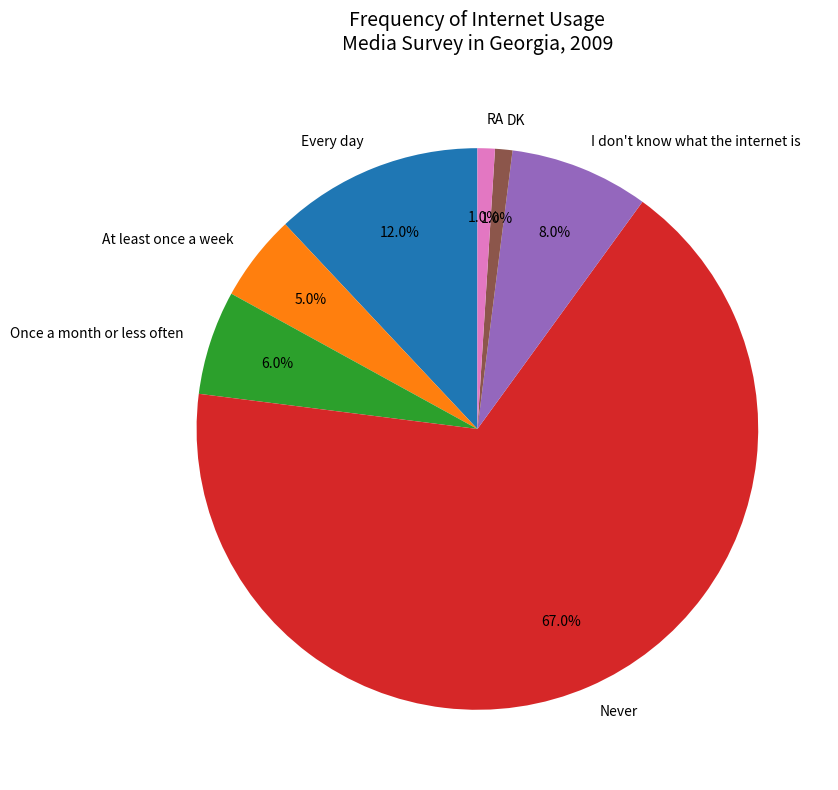

Is Every day the majority of the pie?

No